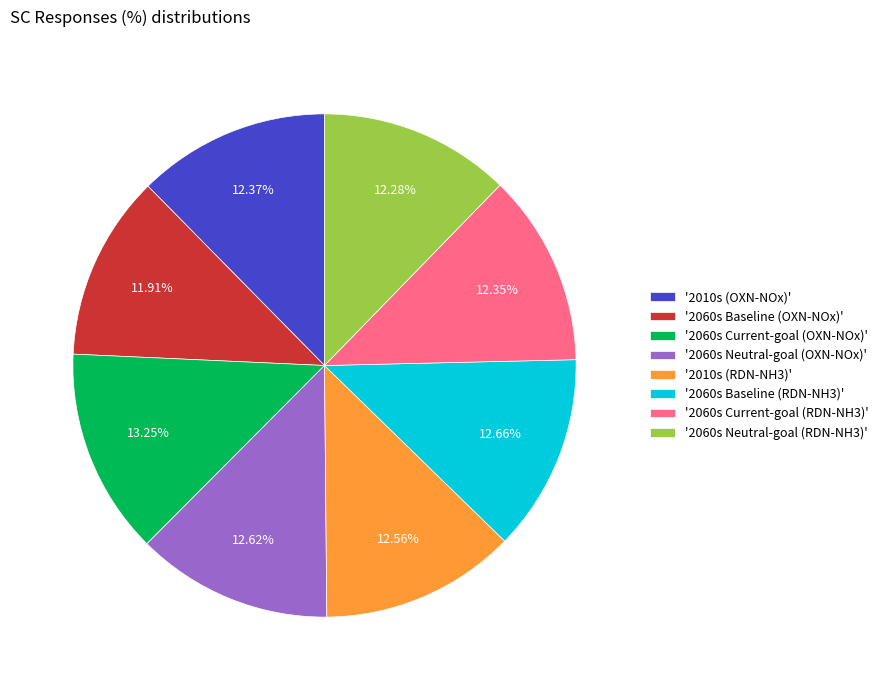

What is the ratio of the value at '2060s Current-goal (OXN-NOx)' to the value at '2060s Neutral-goal (RDN-NH3)'?

1.1